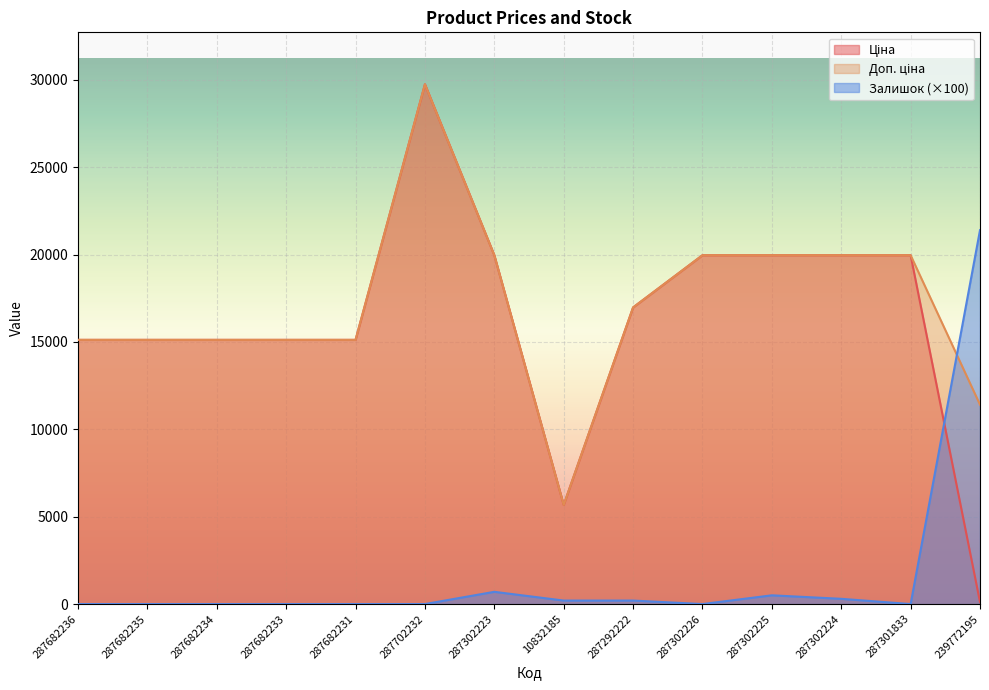

Between 287682234 and 287682231, which series saw the biggest shift?

Ціна